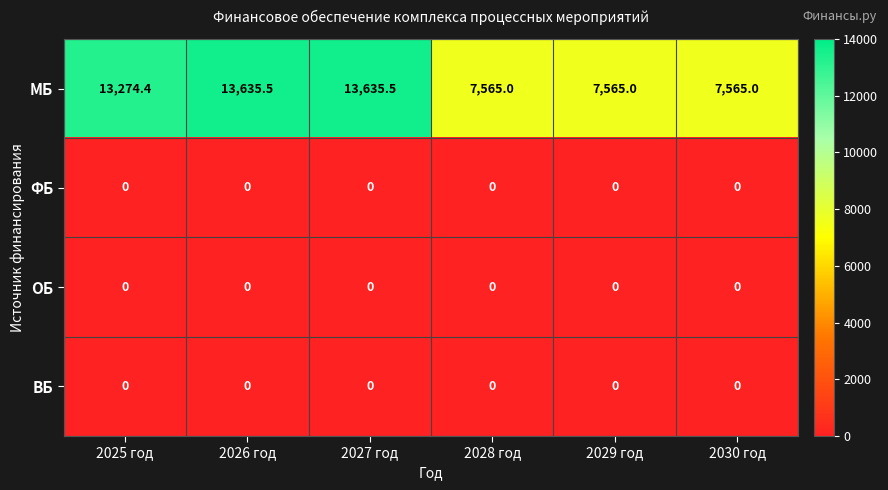

Which series has the widest spread of values?

МБ